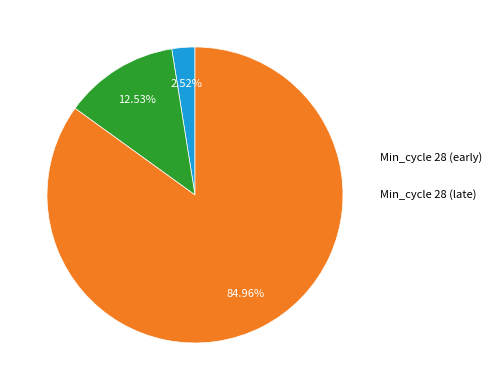

Is there any slice that represents more than half of the pie?

Yes